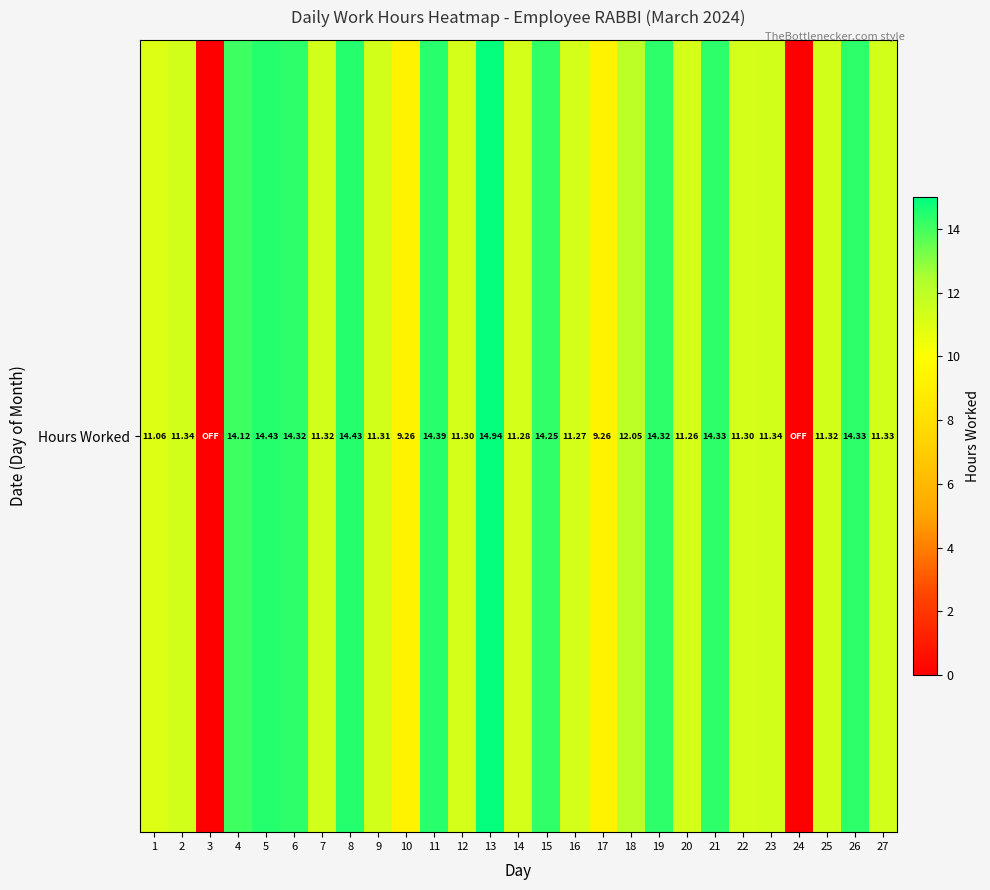

What value does the data have at 19?

14.3